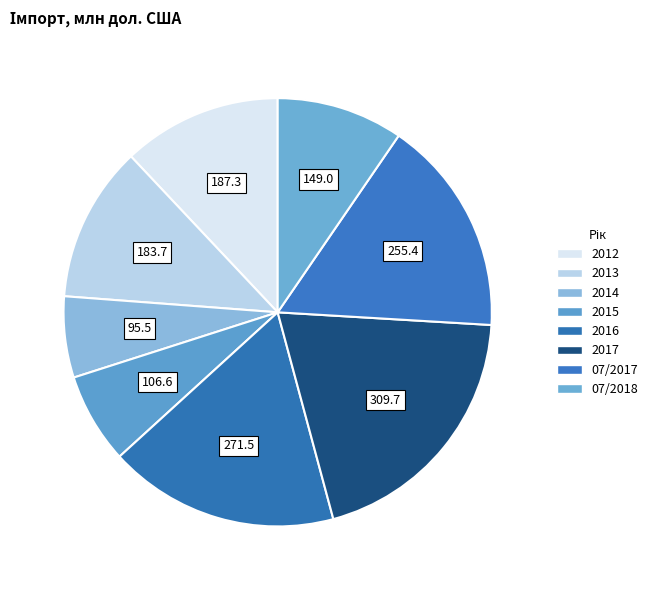

To the nearest percent, what is the difference between the largest and smallest slice percentages?

14%